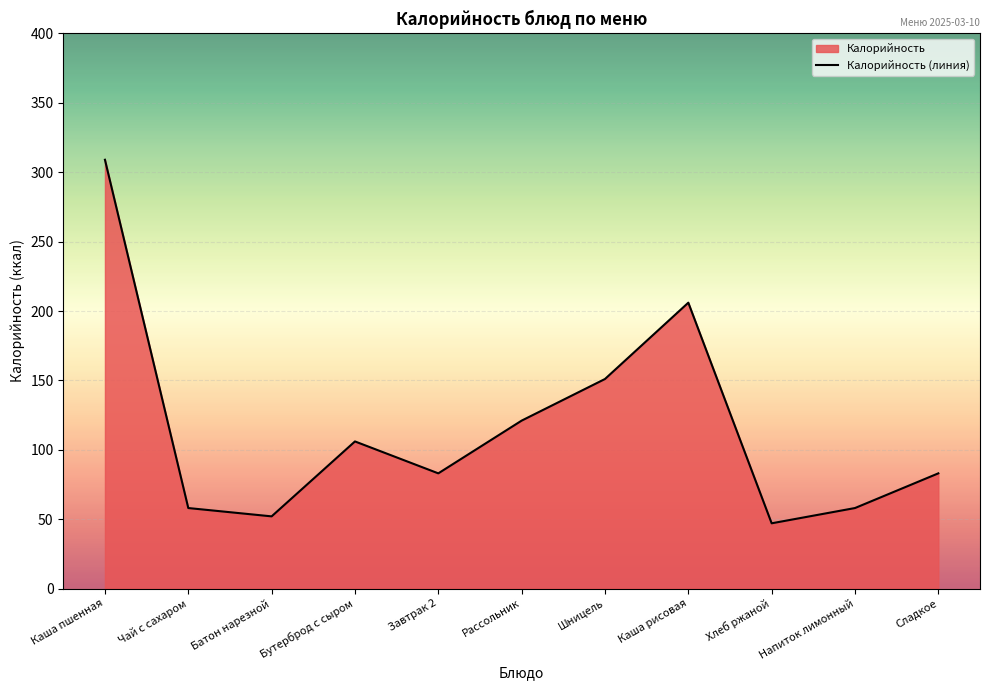

Where does the data first go above 83?

Каша пшенная